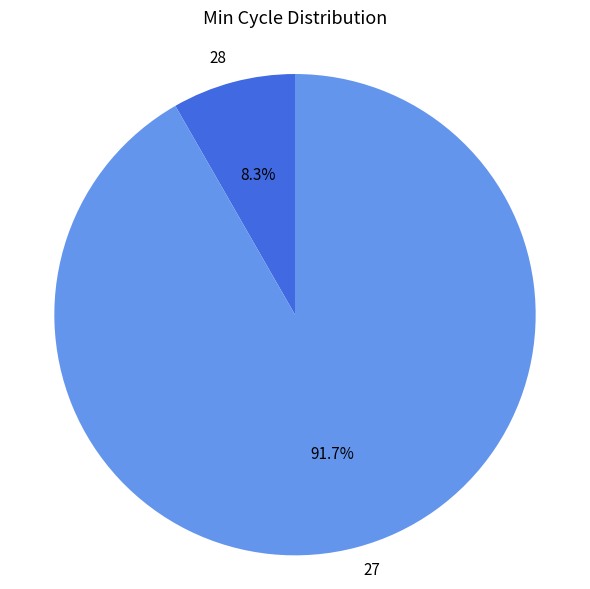

True or false: 28 accounts for 18% of the total.

False